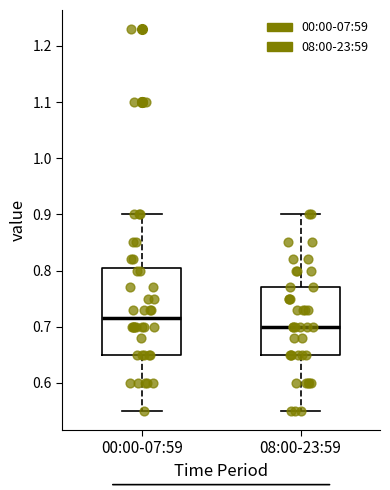

Which box's median line is the highest?

00:00-07:59